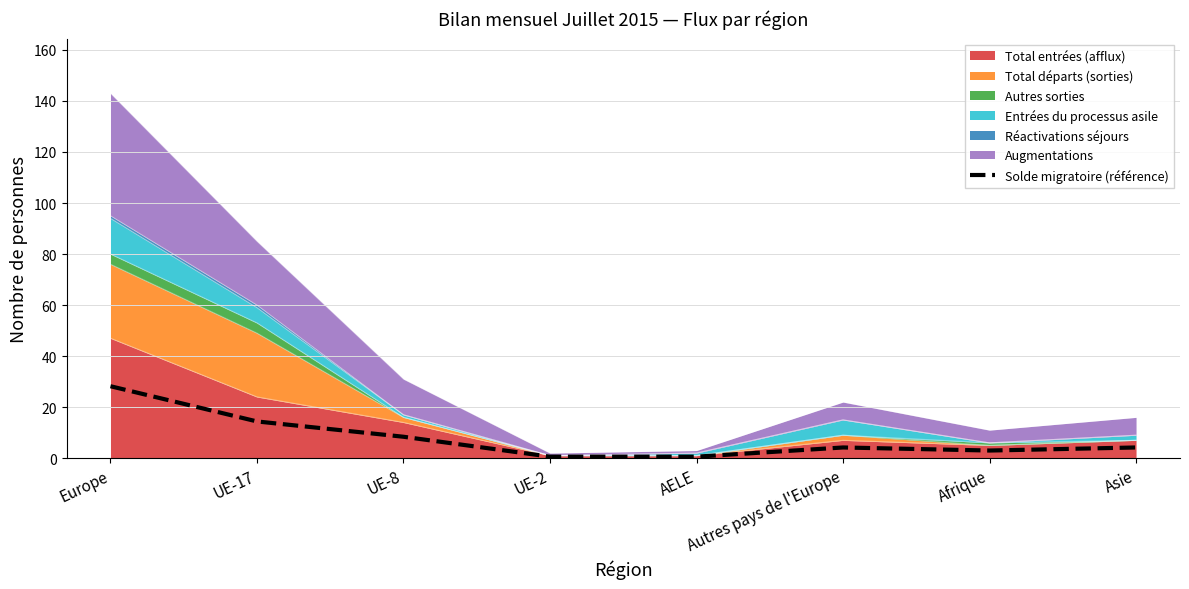

Is it true that the value at UE-8 is 11.1?

False